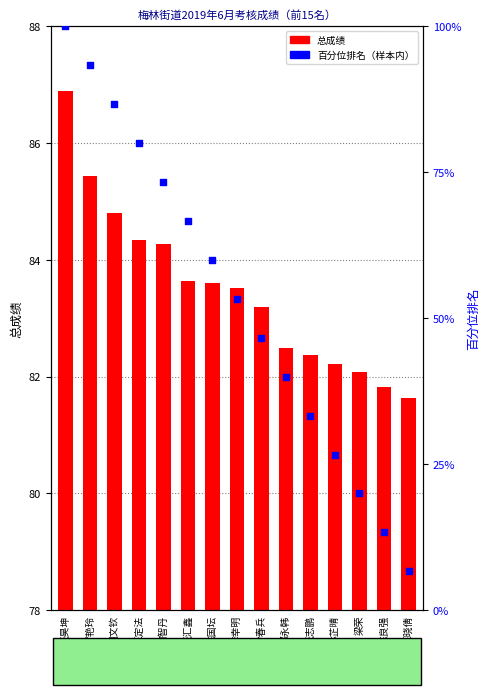

Which series has the widest spread of Y values?

百分位排名